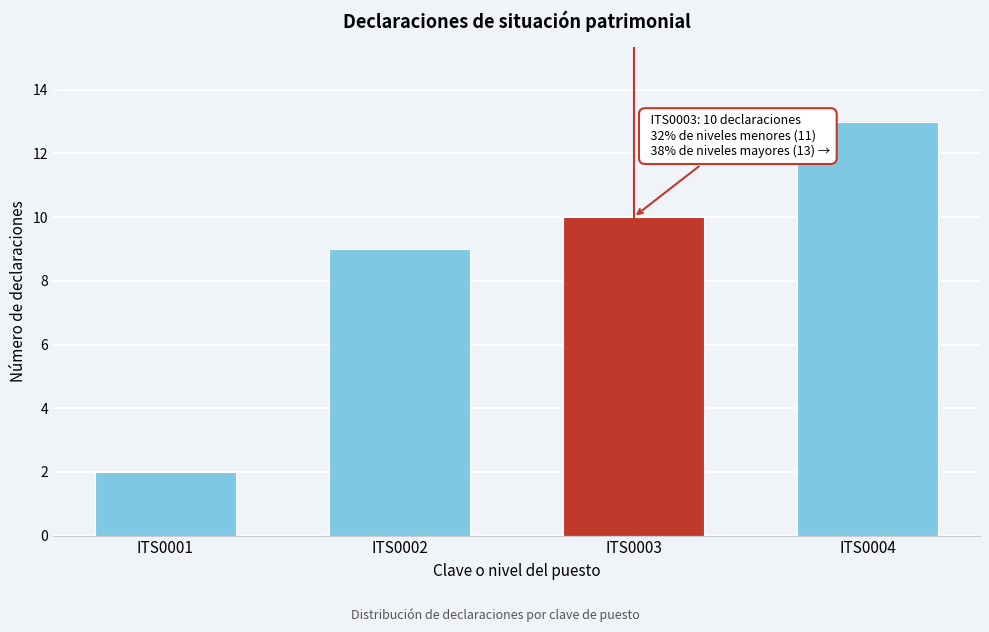

Reading left to right, list all the values displayed in this chart.

ITS0001=2	ITS0002=9	ITS0003=10	ITS0004=13